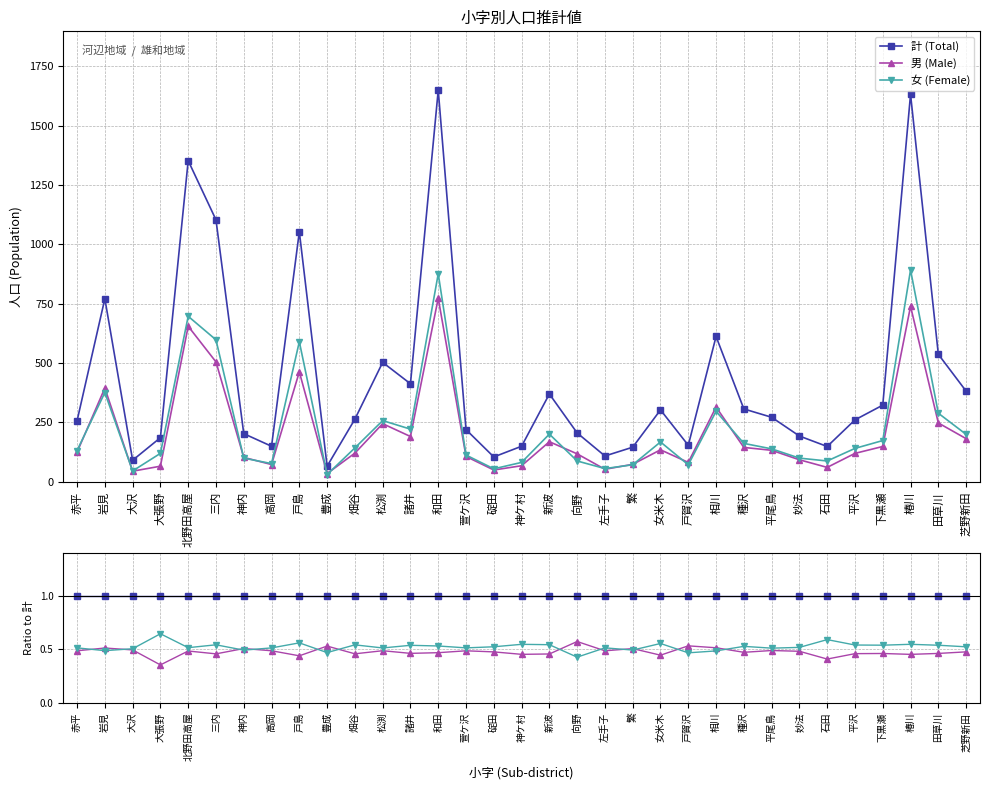

What is the total value across all series at 赤平?

2.0